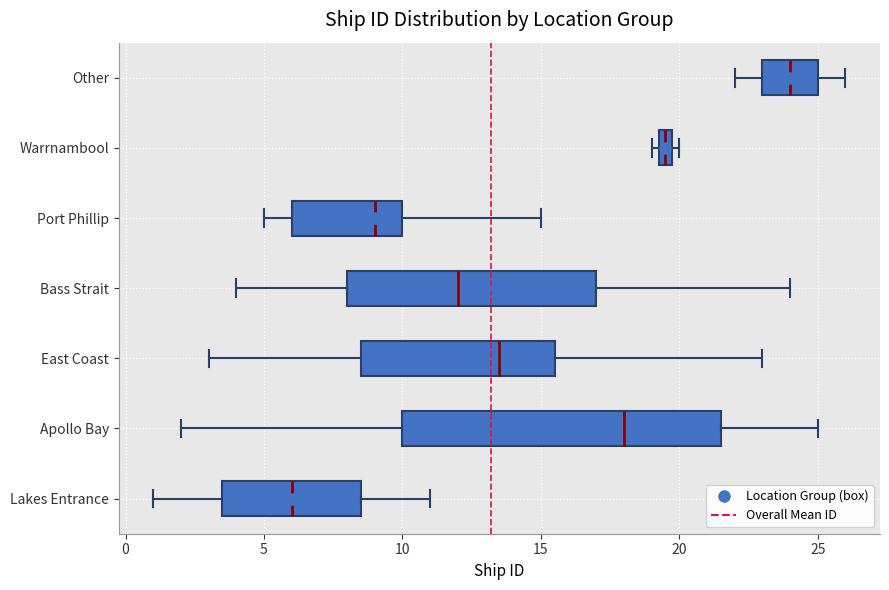

Which box has the furthest to the right median line?

Other